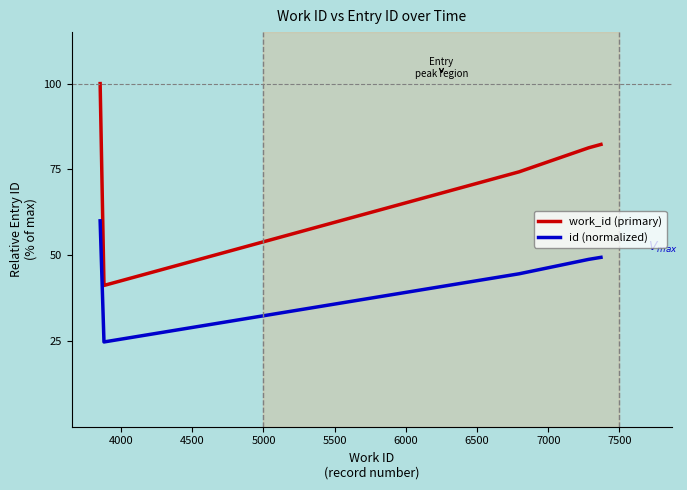

Which series has the largest range (max minus min)?

work_id (primary)